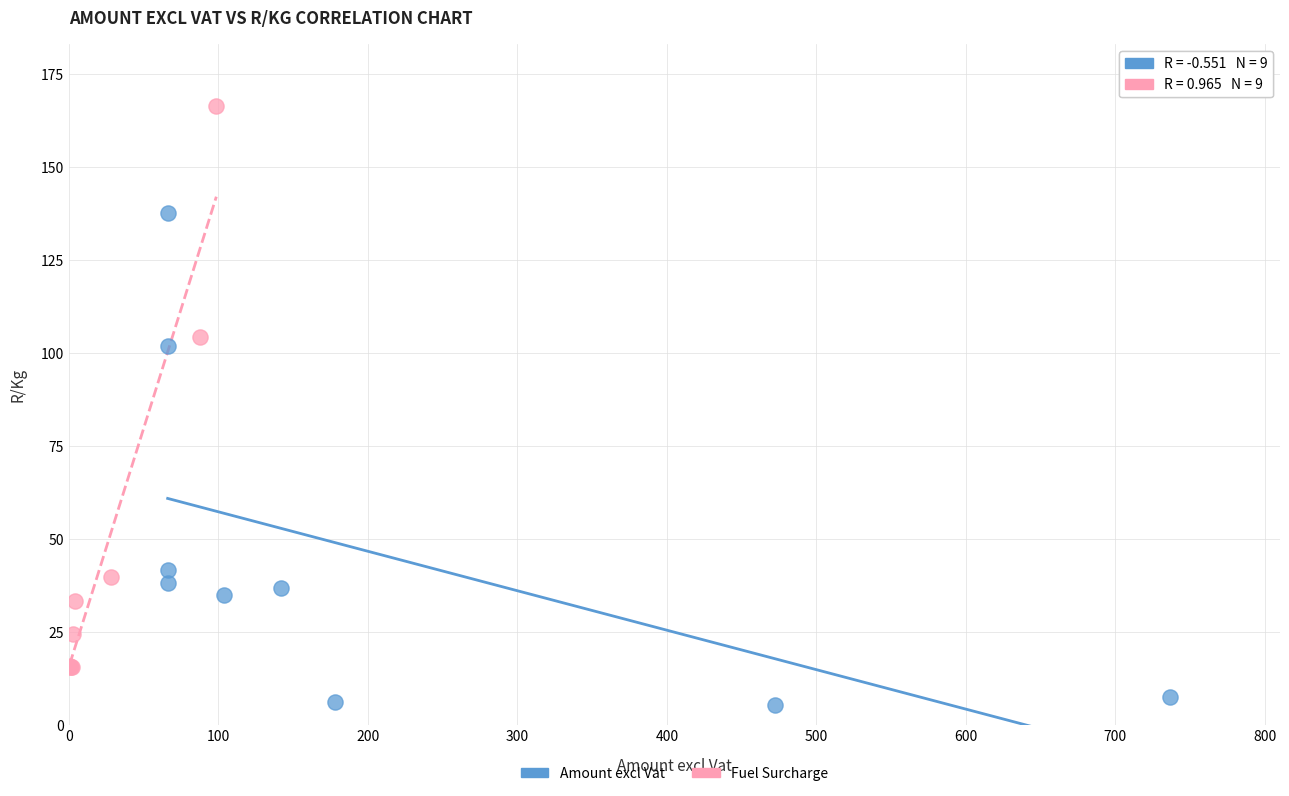

What are all the series names shown in the legend?

Amount excl Vat, Fuel Surcharge